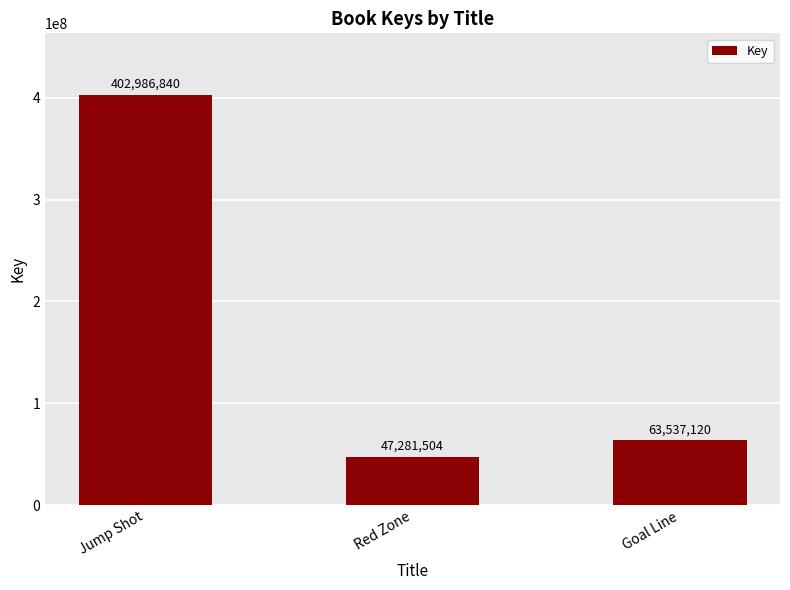

Approximately how many times larger is the value at Goal Line compared to Red Zone?

1.3